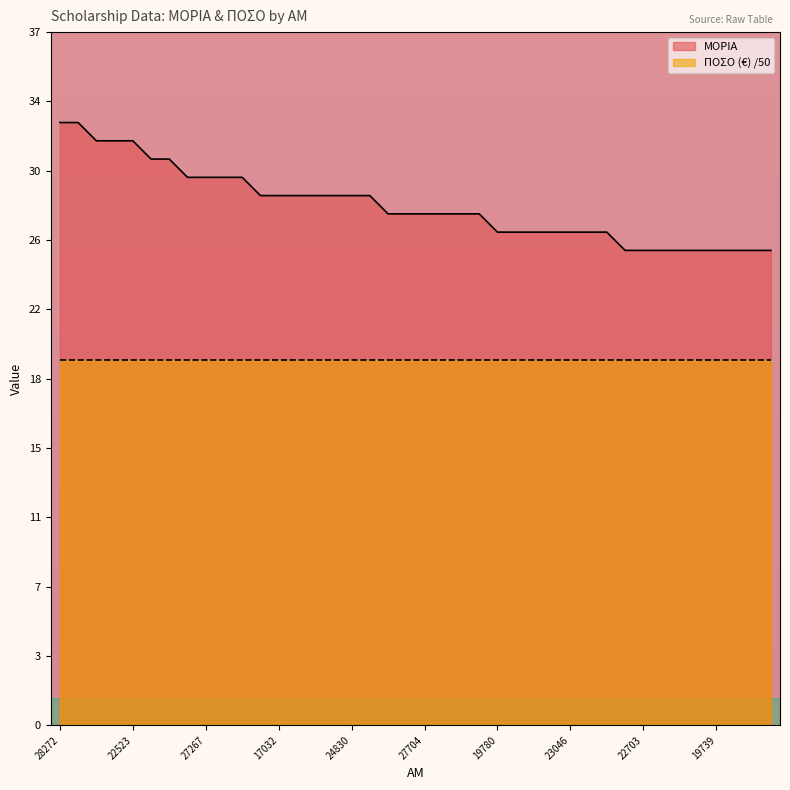

At which label is the value closest to 29?

27213